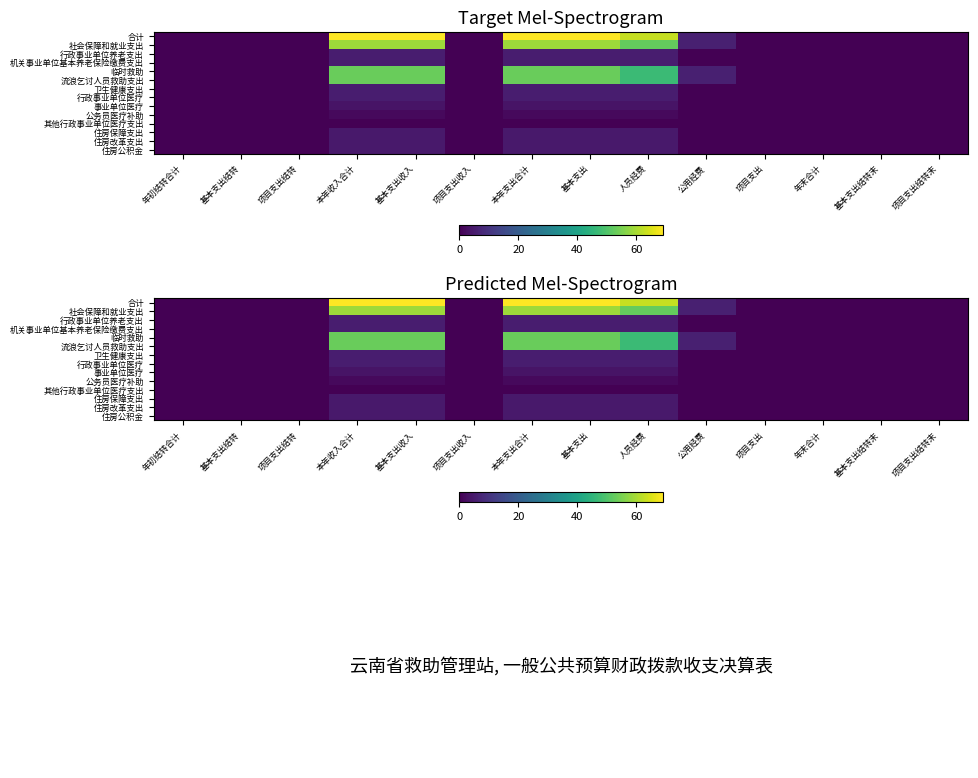

What is the sum of all 社会保障和就业支出 values?

293.7